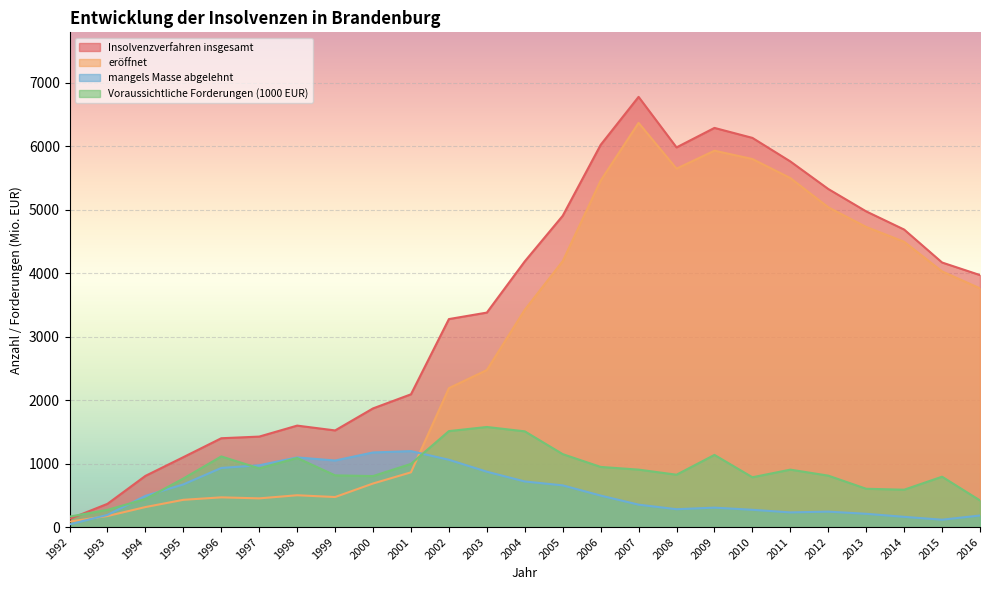

After their last crossing, which series has the higher values: mangels Masse abgelehnt or eröffnet?

eröffnet